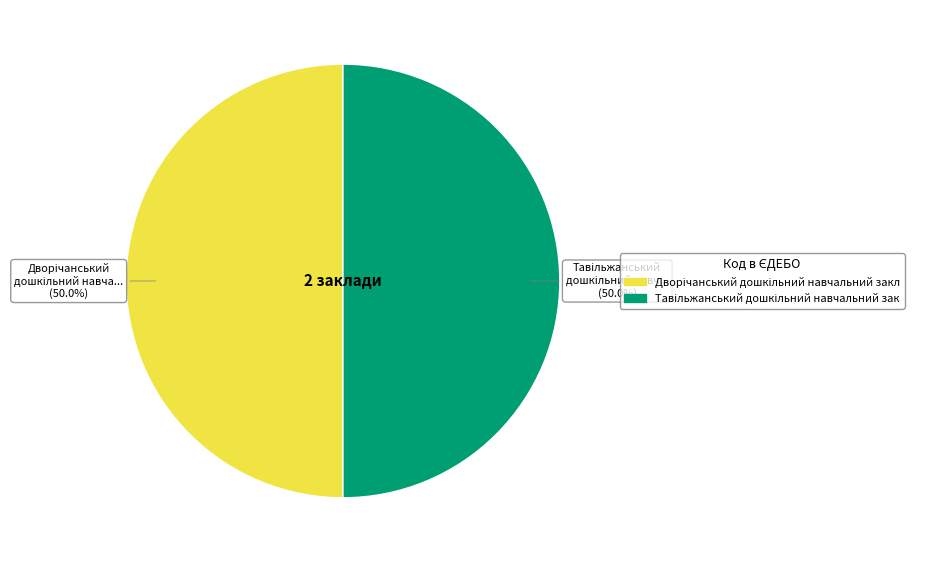

Rank the categories by value from highest to lowest.

Тавільжанський дошкільний навчальний заклад, Дворічанський дошкільний навчальний заклад